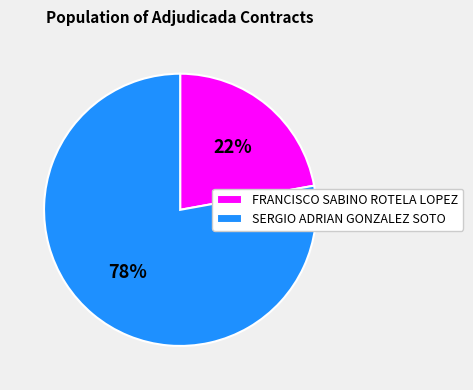

Is it true that SERGIO ADRIAN GONZALEZ SOTO is 78% of the pie?

True